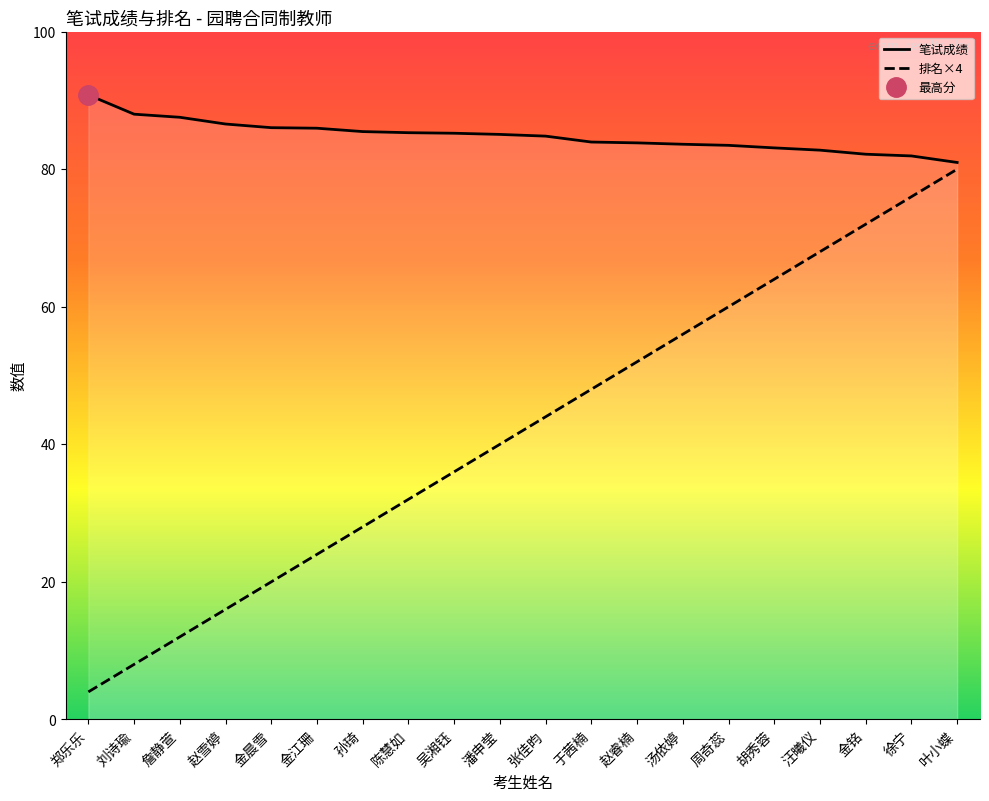

What is the value of the 排名×4 point at the 7th from the left?

28.0